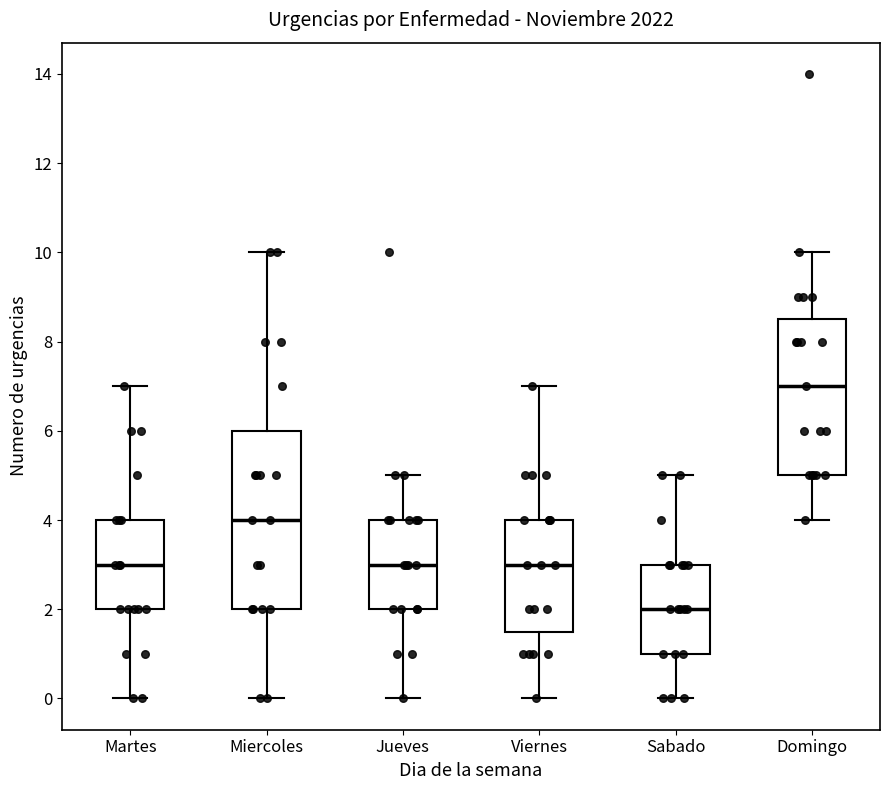

Reading left to right, read every box against the y-axis: the position of its median line, the range the box covers, and the ends of its whiskers. The values are not printed on the chart, so give them approximately, as read against the axis.

Martes: median 3.0, box 2.0 to 4.0, whiskers 0.0 to 7.0
Miercoles: median 4.0, box 2.0 to 6.0, whiskers 0.0 to 10.0
Jueves: median 3.0, box 2.0 to 4.0, whiskers 0.0 to 5.0
Viernes: median 3.0, box 1.6 to 4.0, whiskers 0.0 to 7.0
Sabado: median 2.0, box 1.0 to 3.0, whiskers 0.0 to 5.0
Domingo: median 7.0, box 5.0 to 8.6, whiskers 4.0 to 10.0